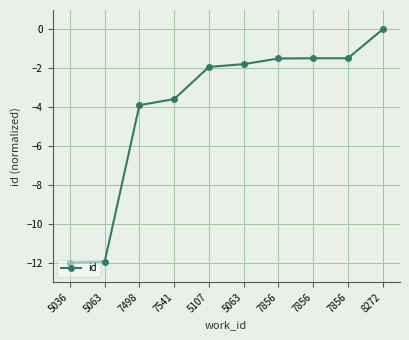

Does the chart have visible grid lines?

Yes